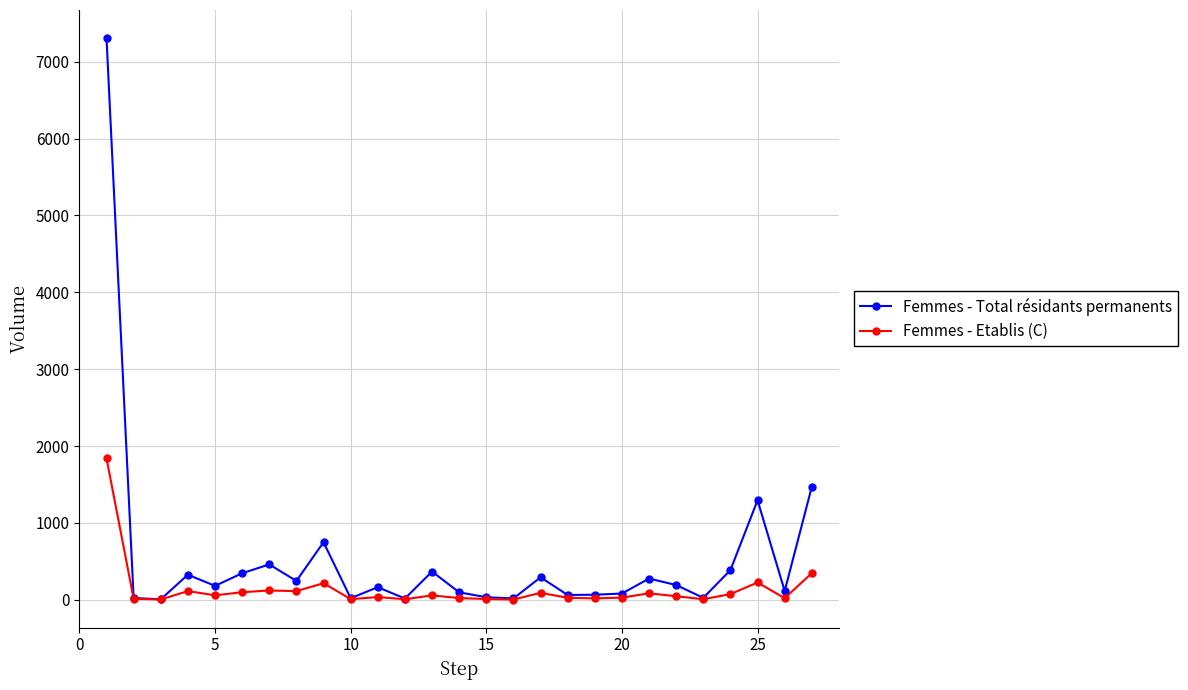

What is the greatest value displayed?

7308